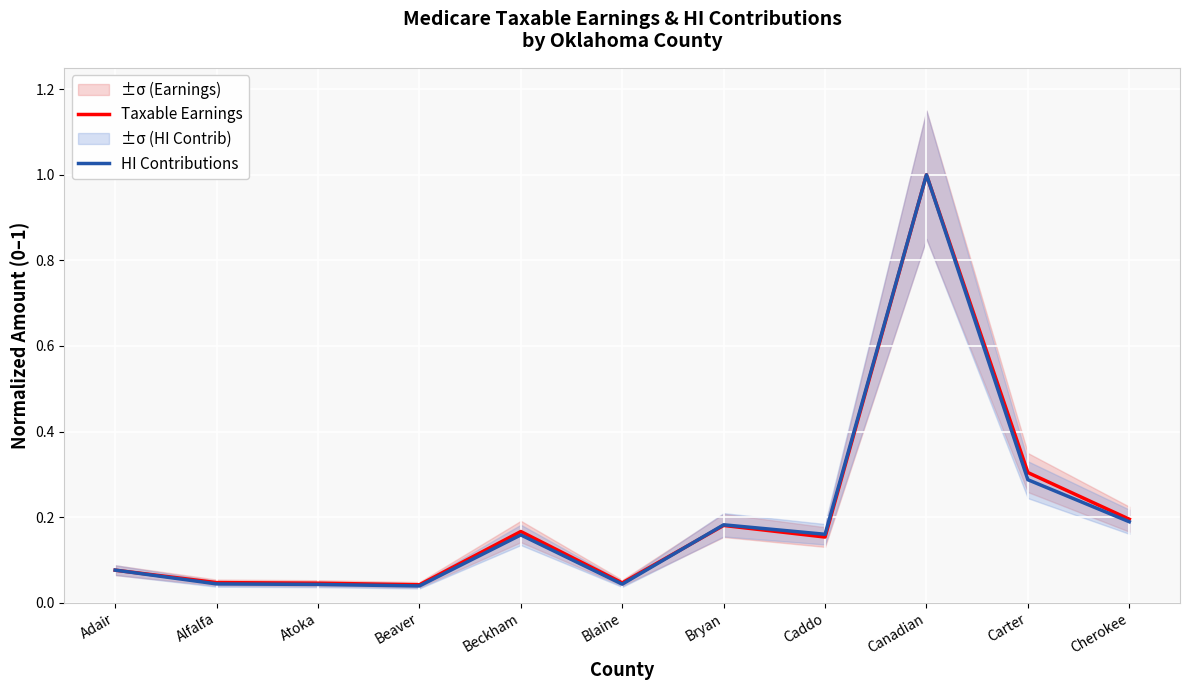

Which series has the widest spread of values?

HI Contributions